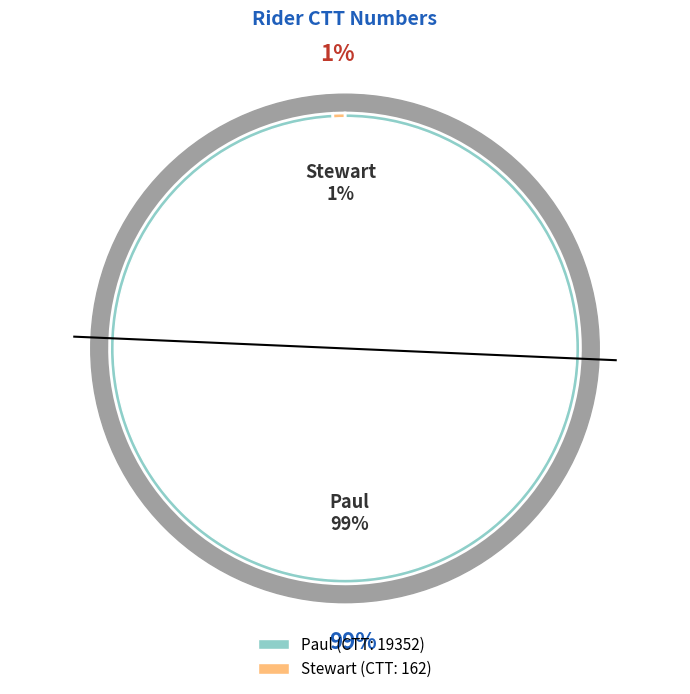

To the nearest percent, what is the difference between the largest and smallest slice percentages?

98%